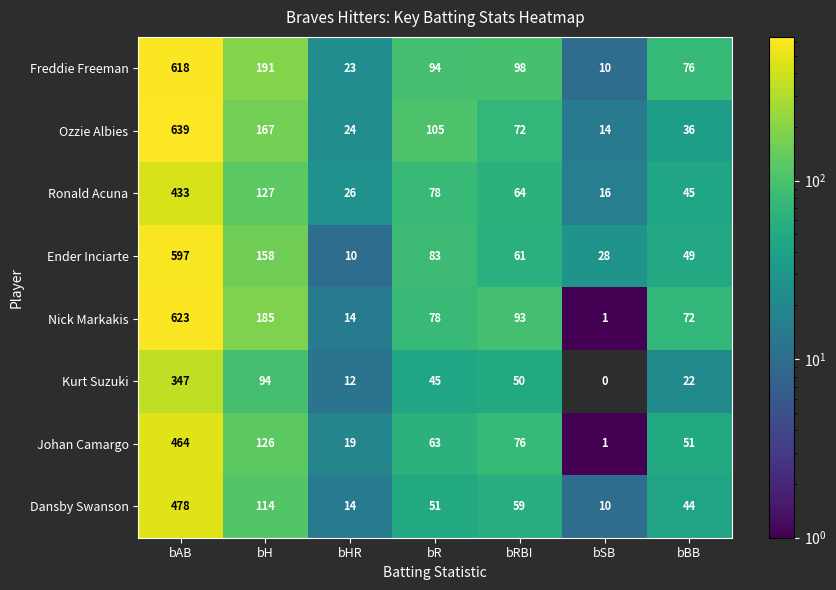

The value of Ender Inciarte at bBB is 49. True or false?

True